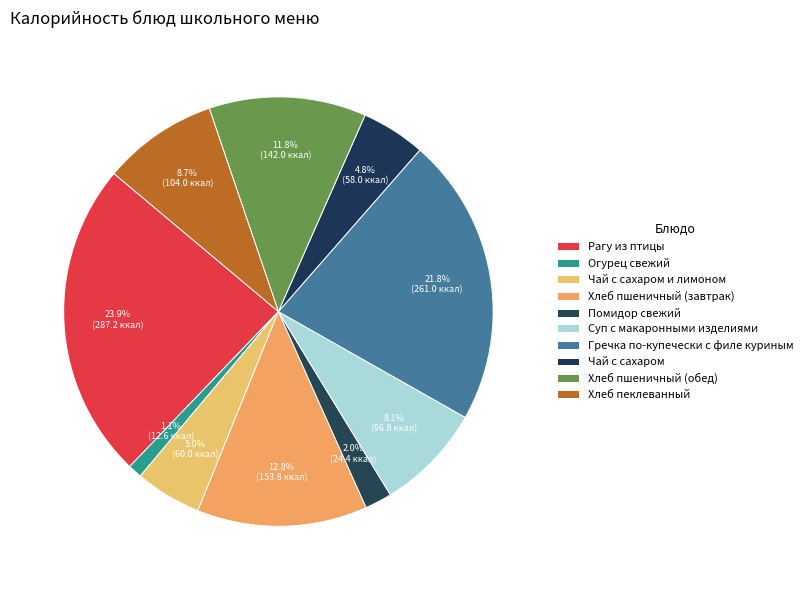

How many slices are in this pie chart?

10